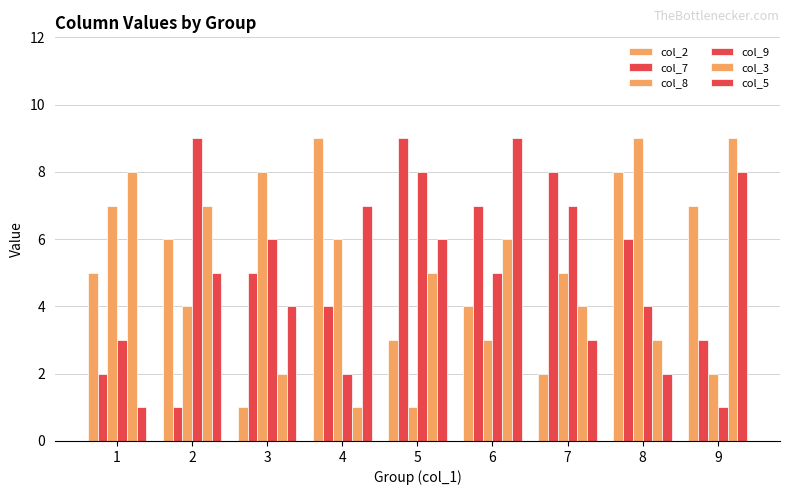

How many series are shown in this chart?

6